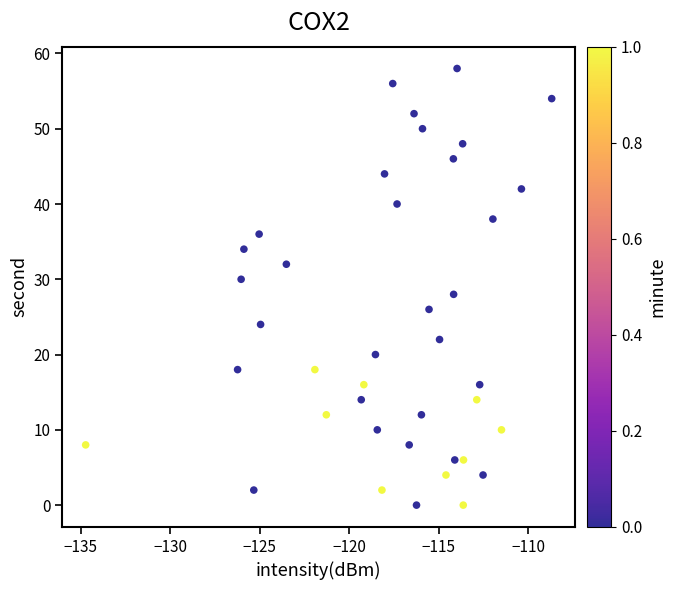

What is the range of Y values (max minus min)?

58